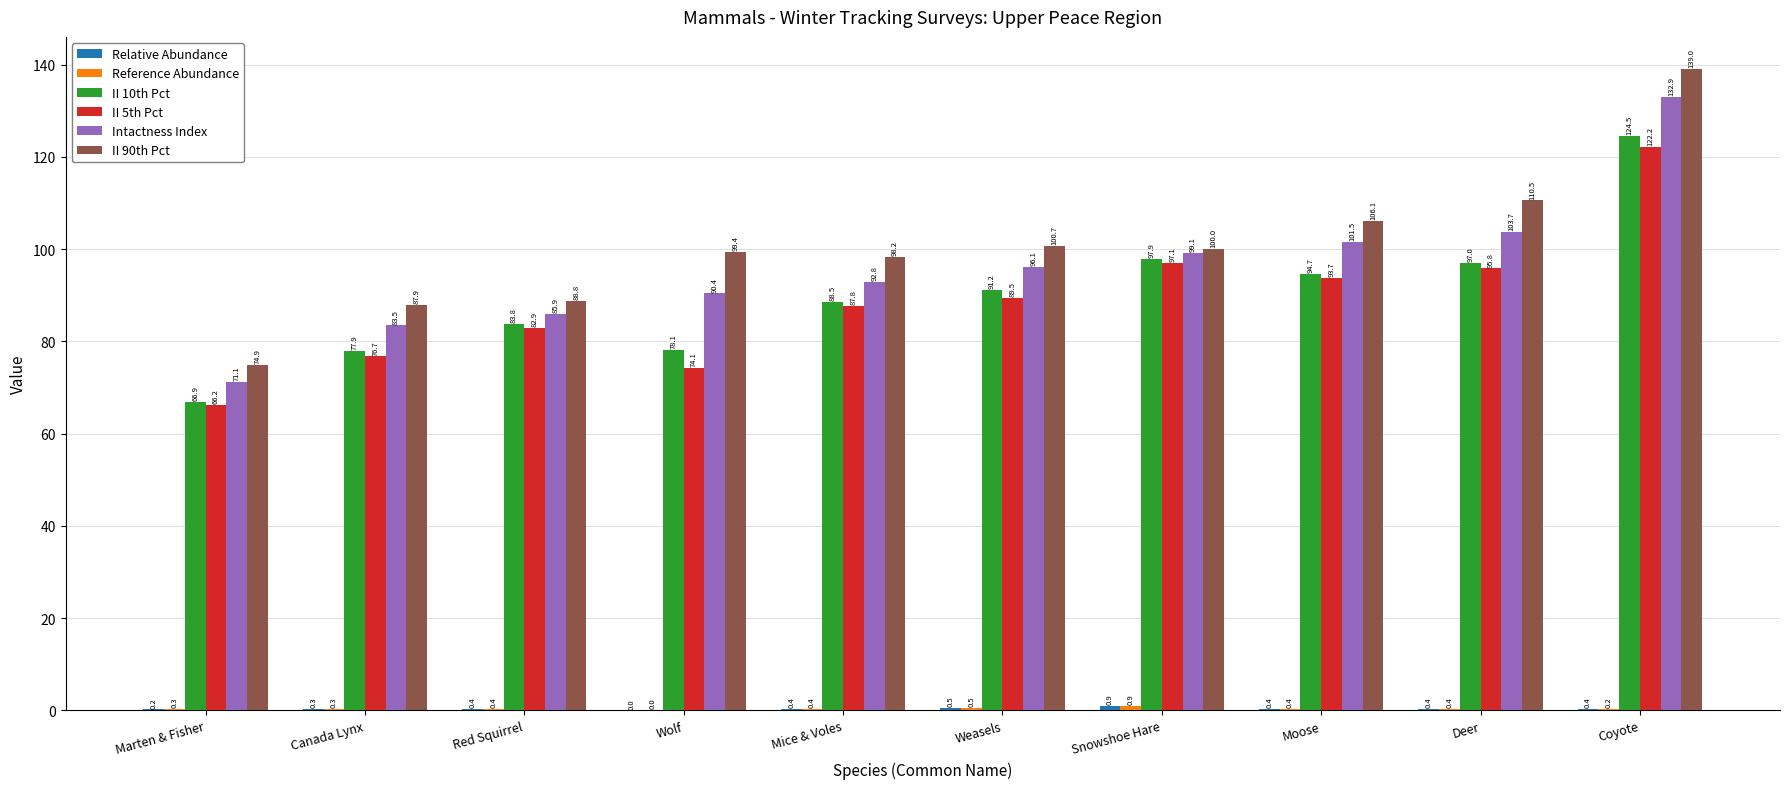

Which series has the largest total across all categories?

II 90th Pct